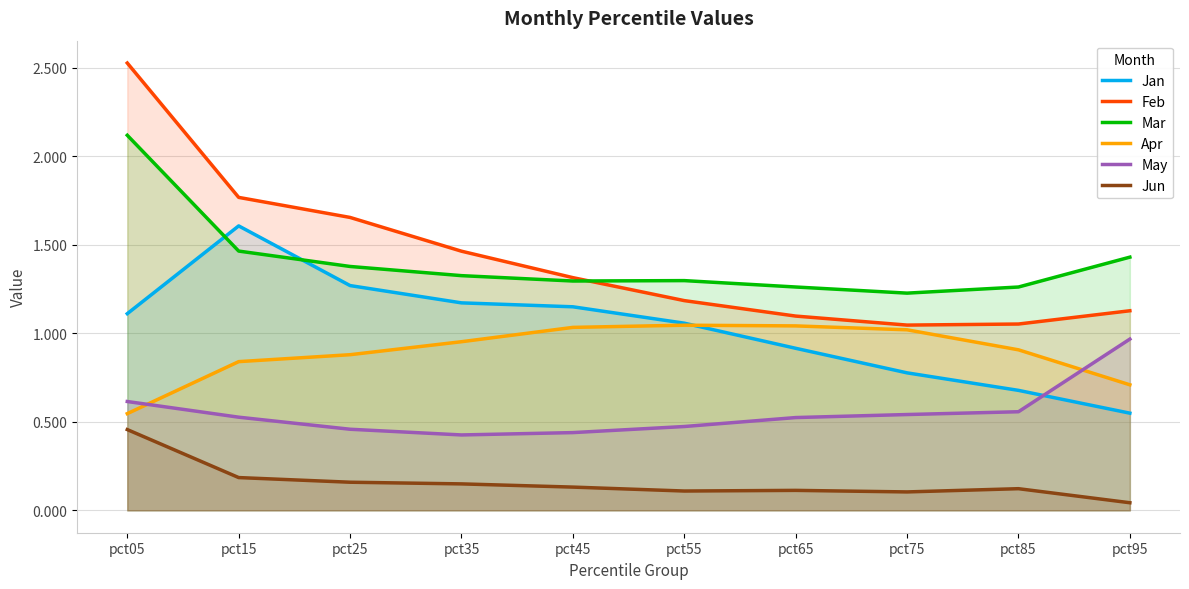

How many Jun values are between 0 and 1?

10